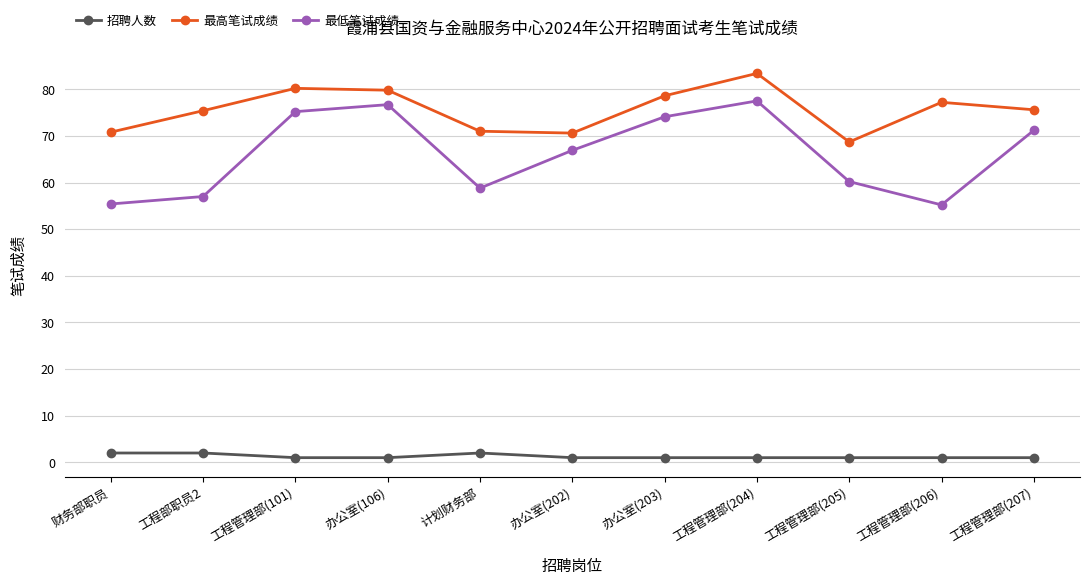

True or false: 最低笔试成绩 and 招聘人数 intersect in this chart.

False